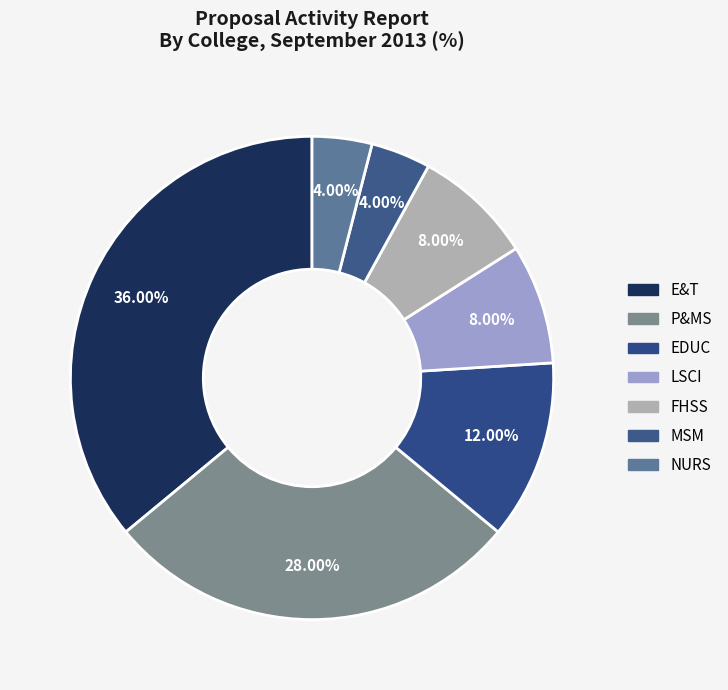

Count the number of slices in the pie.

7